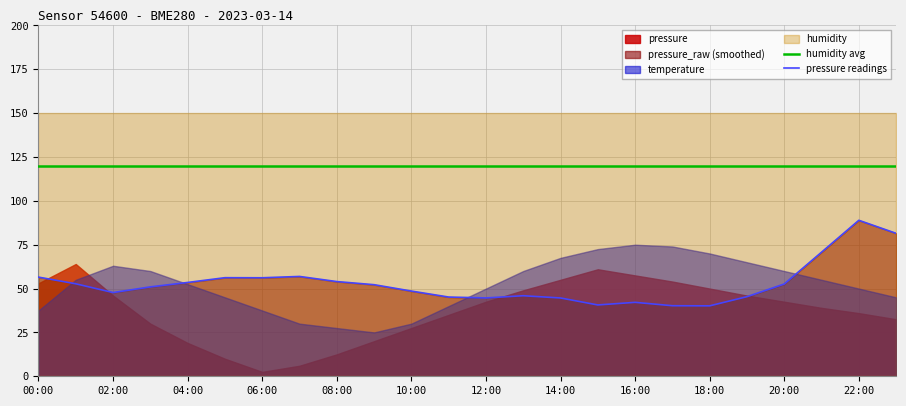

The value of pressure readings at 10:00 is 48.6. True or false?

True